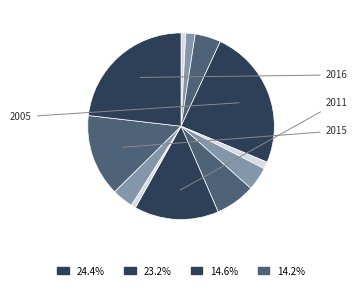

What is the largest slice in the pie chart?

2005